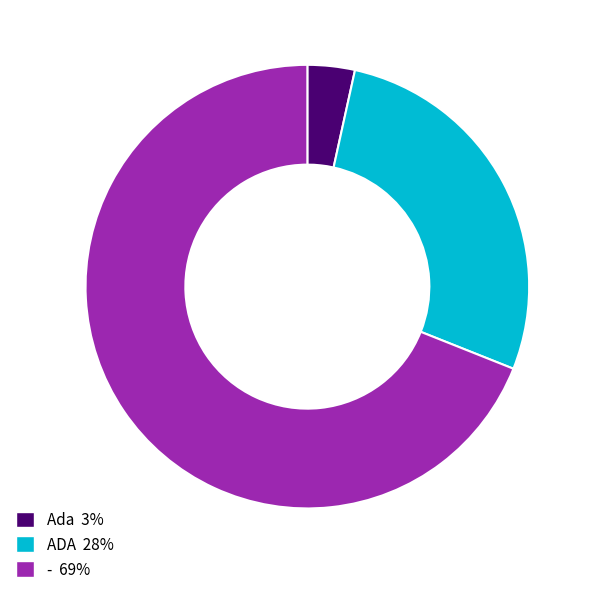

Do - and Ada together represent more than half of the pie?

Yes